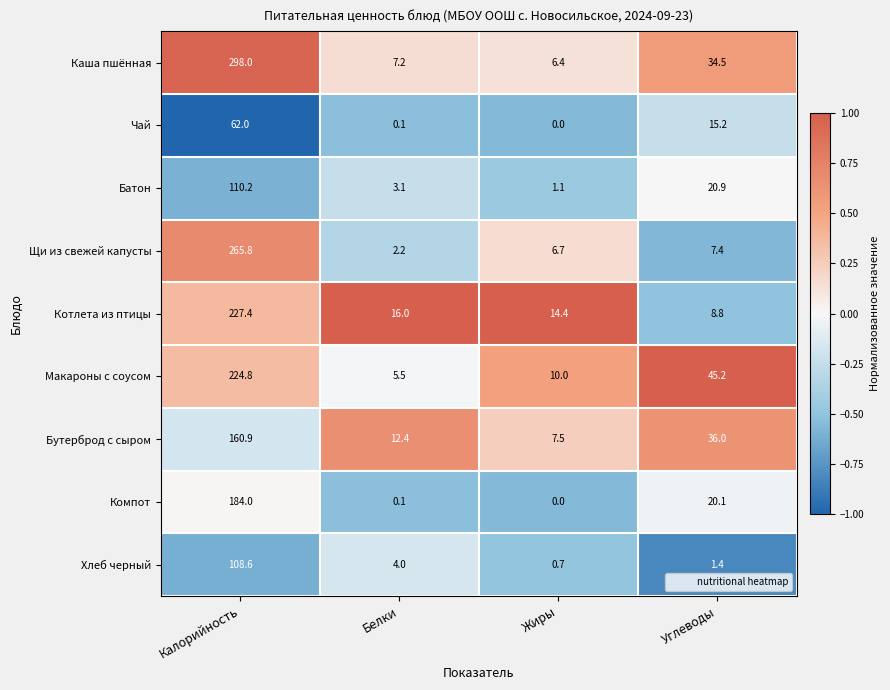

Count the number of categories in the chart.

4